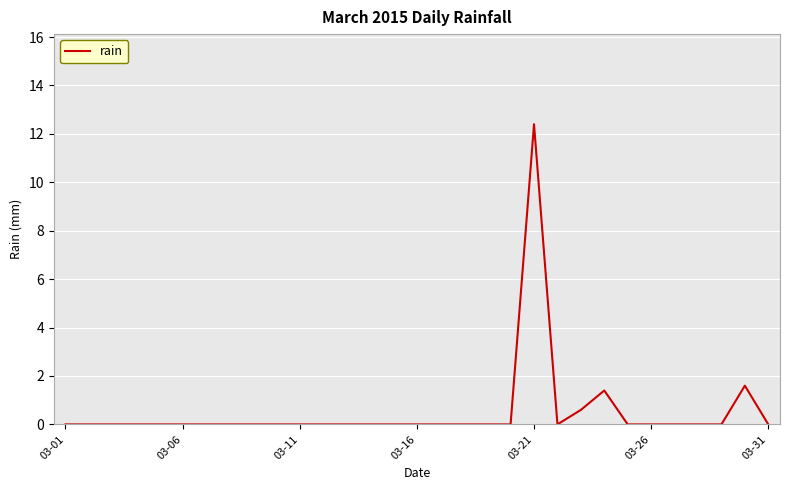

What is the greatest value displayed?

12.4